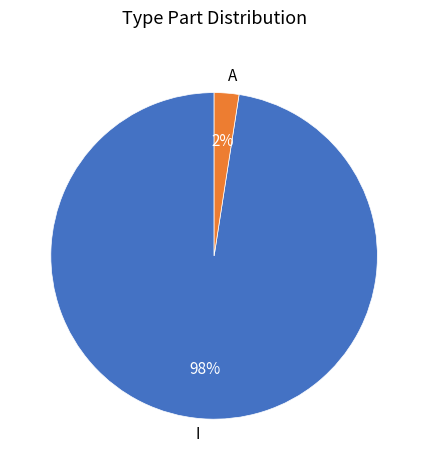

Does any single category account for the majority?

Yes